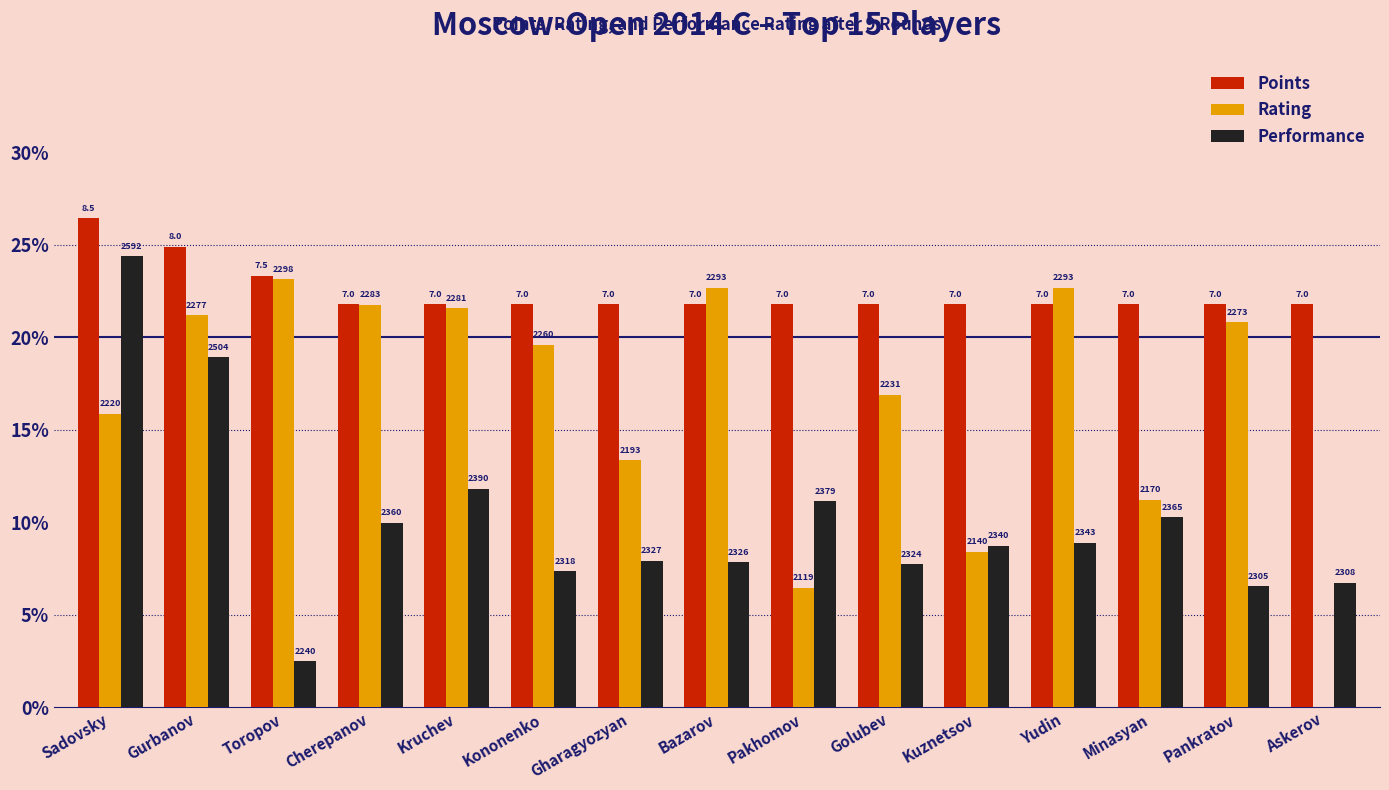

Are the bars grouped side by side (vs. stacked)?

Yes